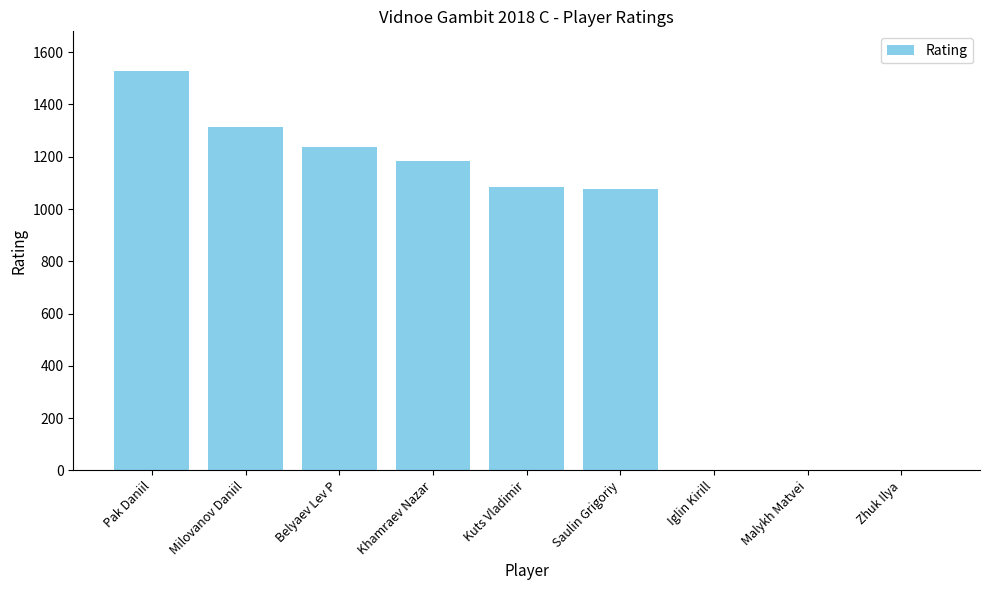

At which label does the data first exceed 1083?

Pak Daniil